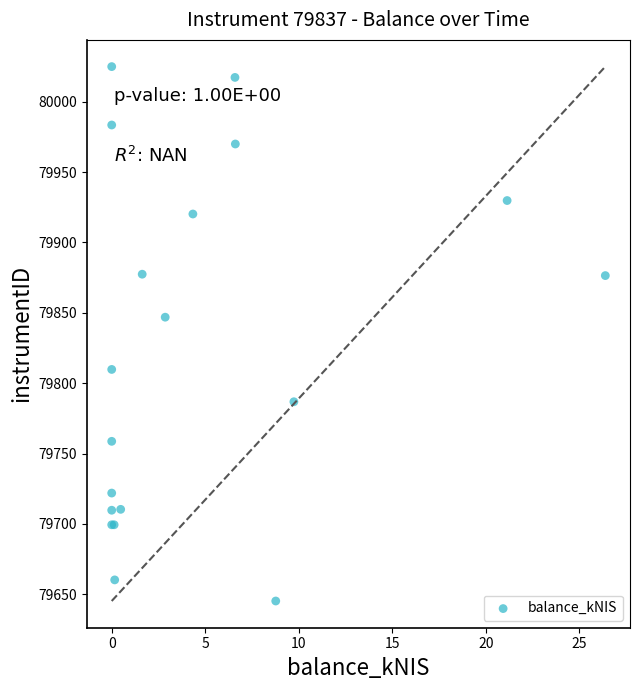

What Y value in the scatter plot is closest to 79835?

79846.9